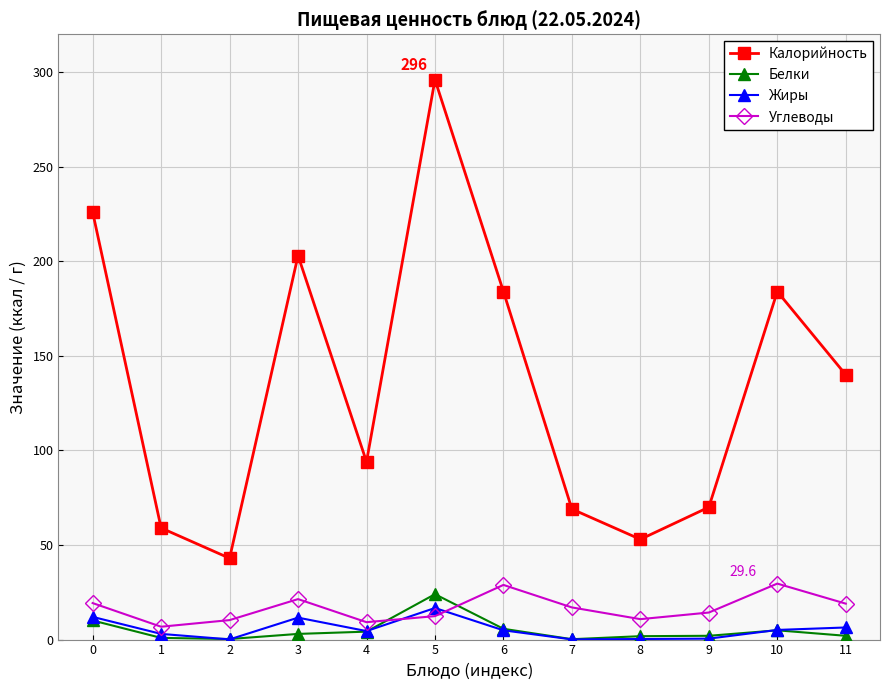

At which category does Жиры reach its first local valley?

2